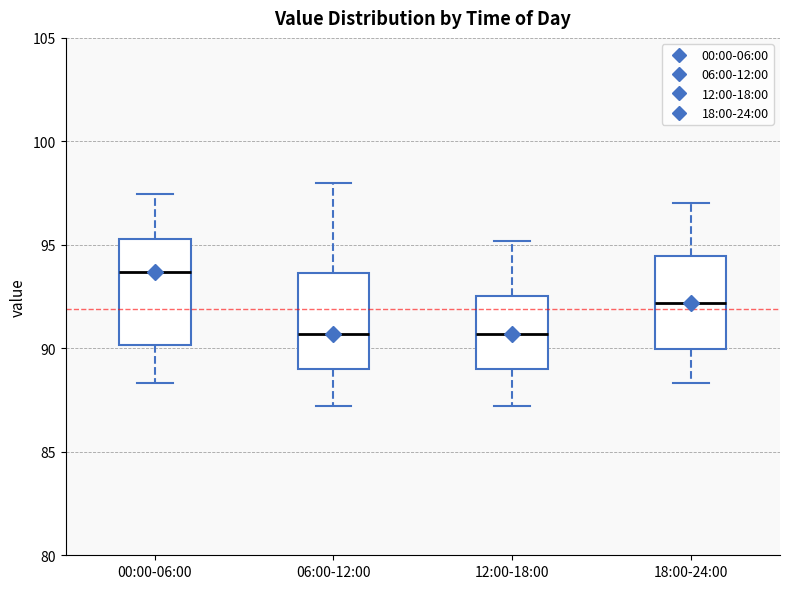

Where is the lower edge of the box for 06:00-12:00 on the y-axis? The values are not printed on the chart, so give them approximately, as read against the axis.

89.0